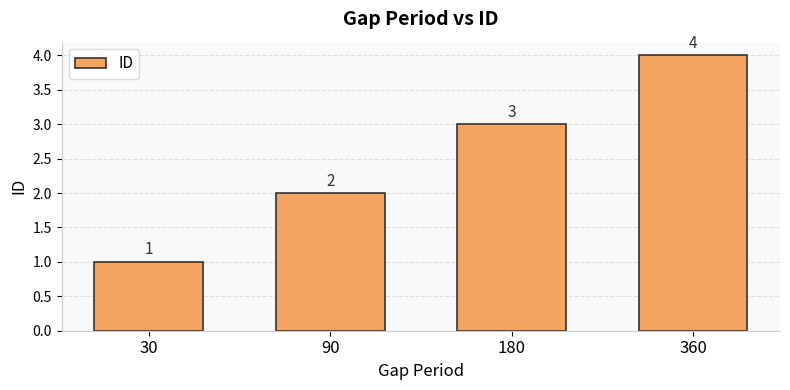

How many series are shown in this chart?

1